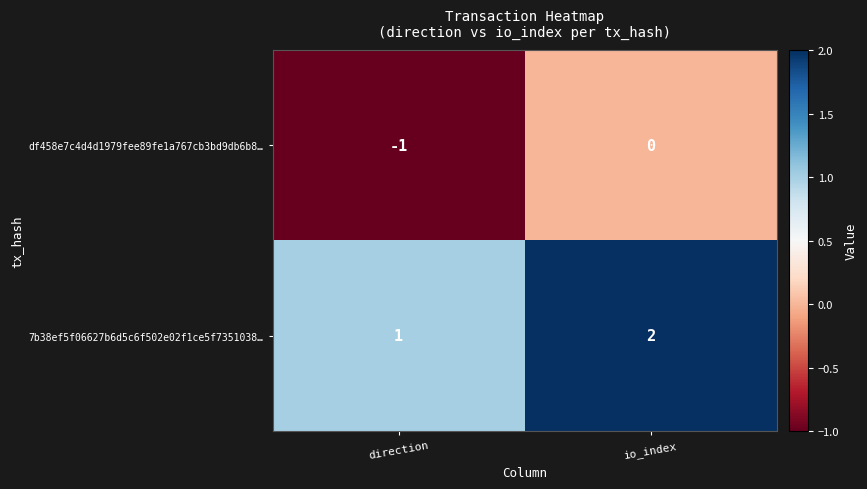

At which label does df458e7c4d4d1979fee89fe1a767cb3bd9db6b8… reach its peak?

io_index